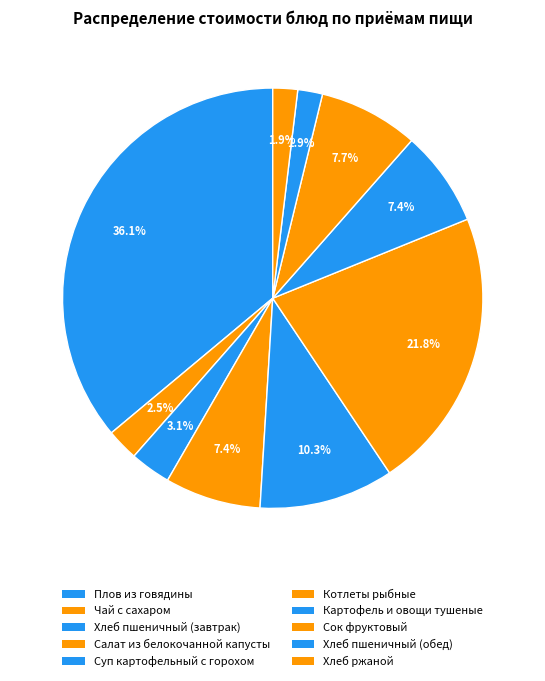

How many slices are in this pie chart?

10